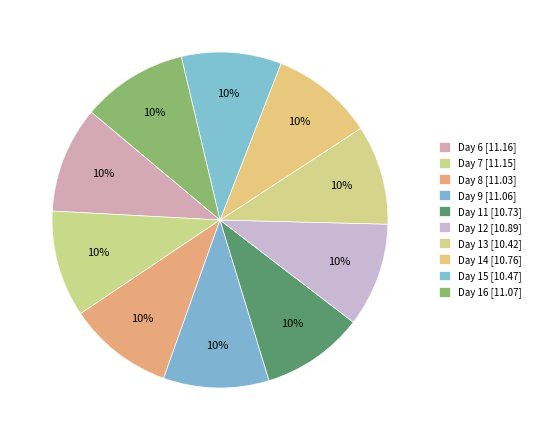

Does Day 13 account for over 50% of the chart?

No